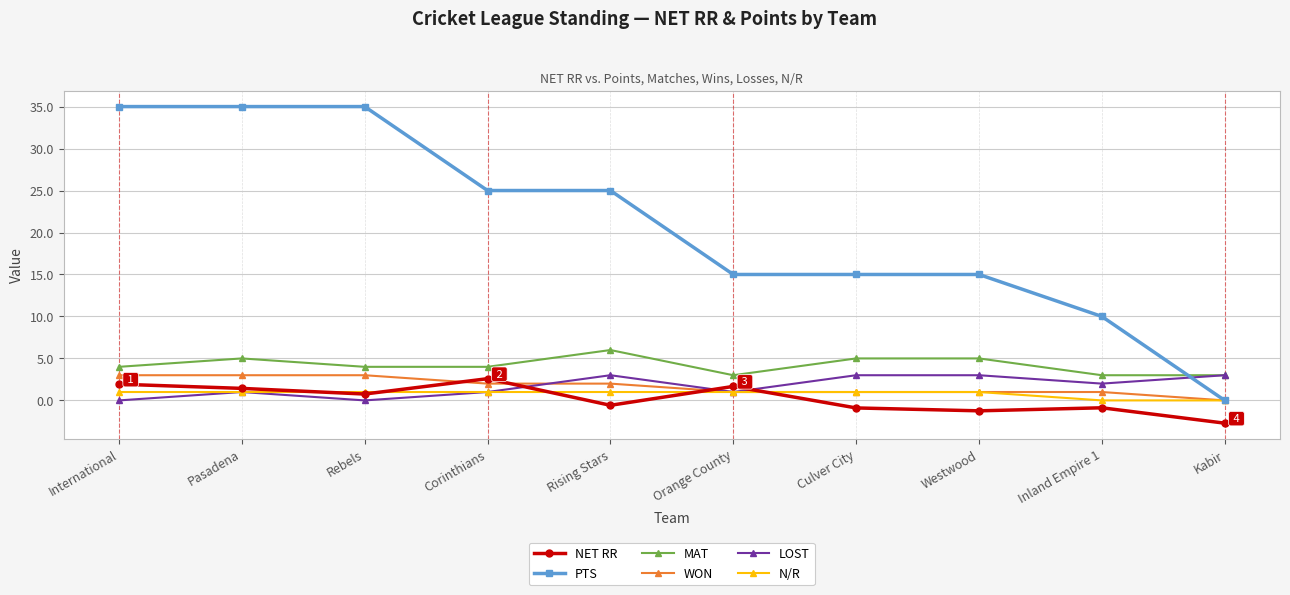

At which category does the chart reach its minimum across all series?

Kabir